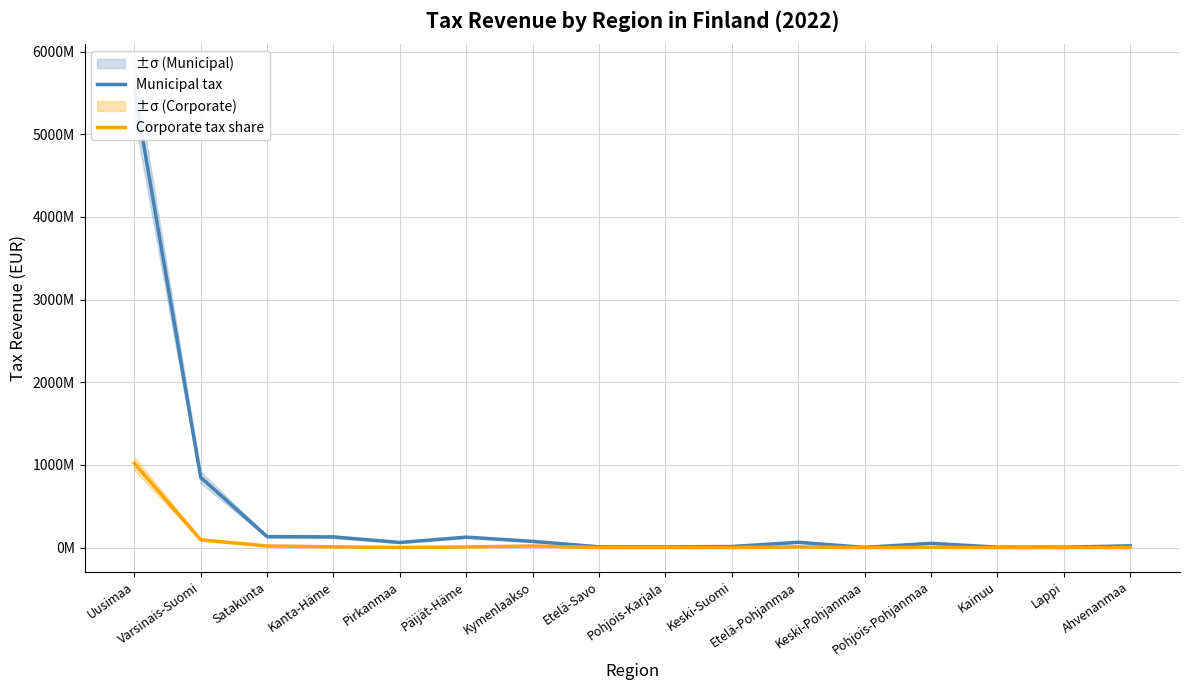

How many values in the Municipal tax series exceed 63023181?

8